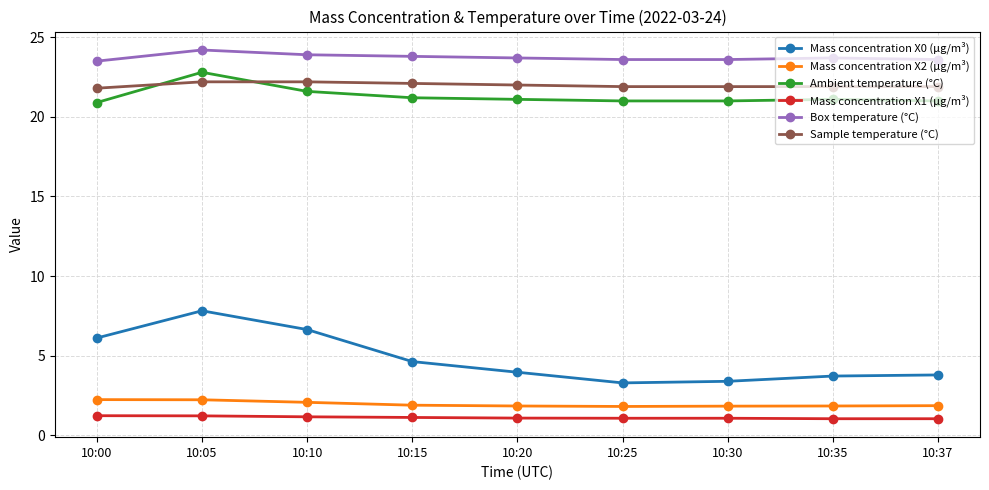

List the series in order of their peak value, highest first.

Box temperature (°C), Ambient temperature (°C), Sample temperature (°C), Mass concentration X0 (μg/m³), Mass concentration X2 (μg/m³), Mass concentration X1 (μg/m³)